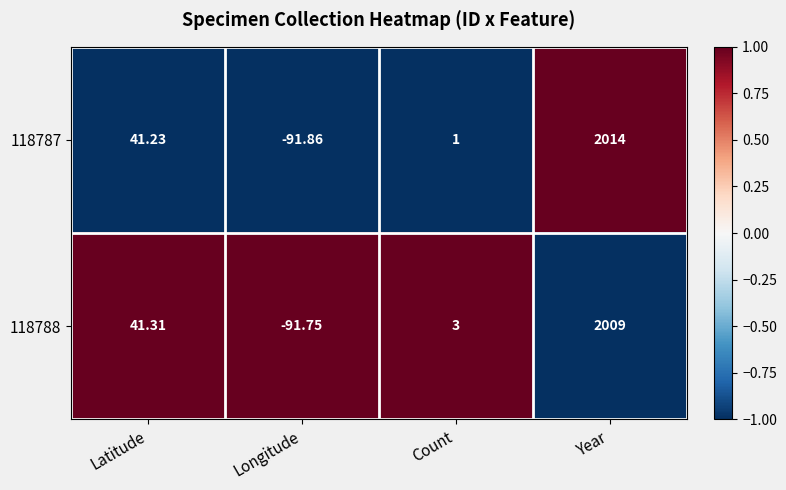

Which label corresponds to the smallest value in the chart?

Longitude